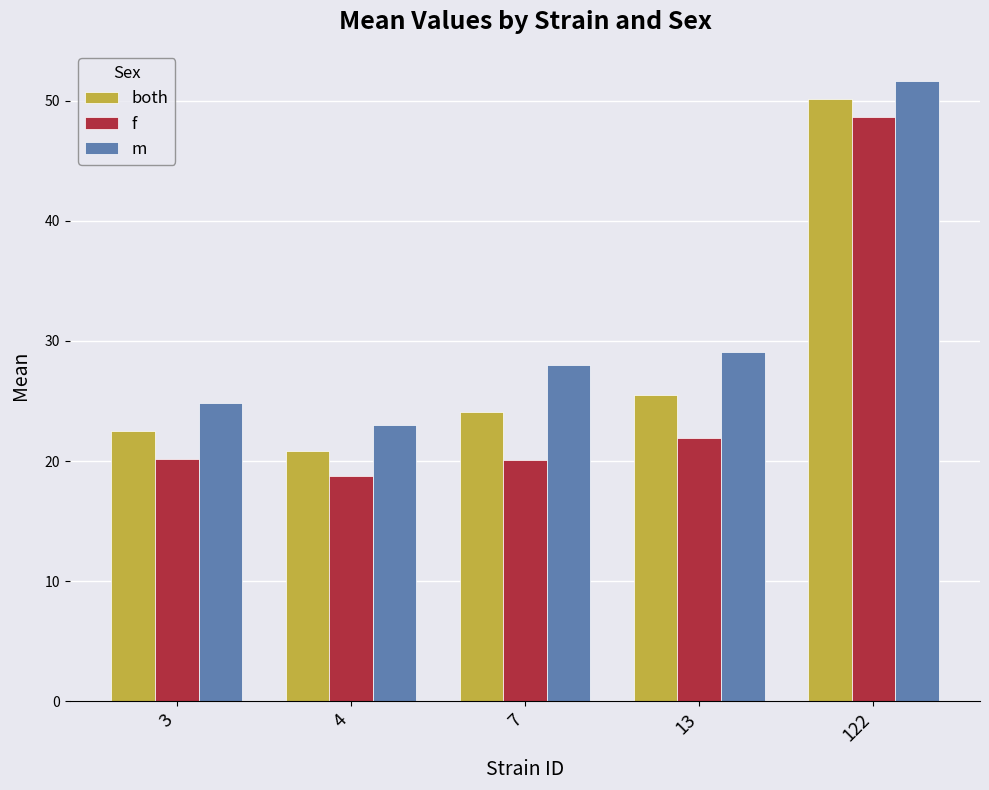

Rank the series by their average value, from lowest to highest.

f, both, m